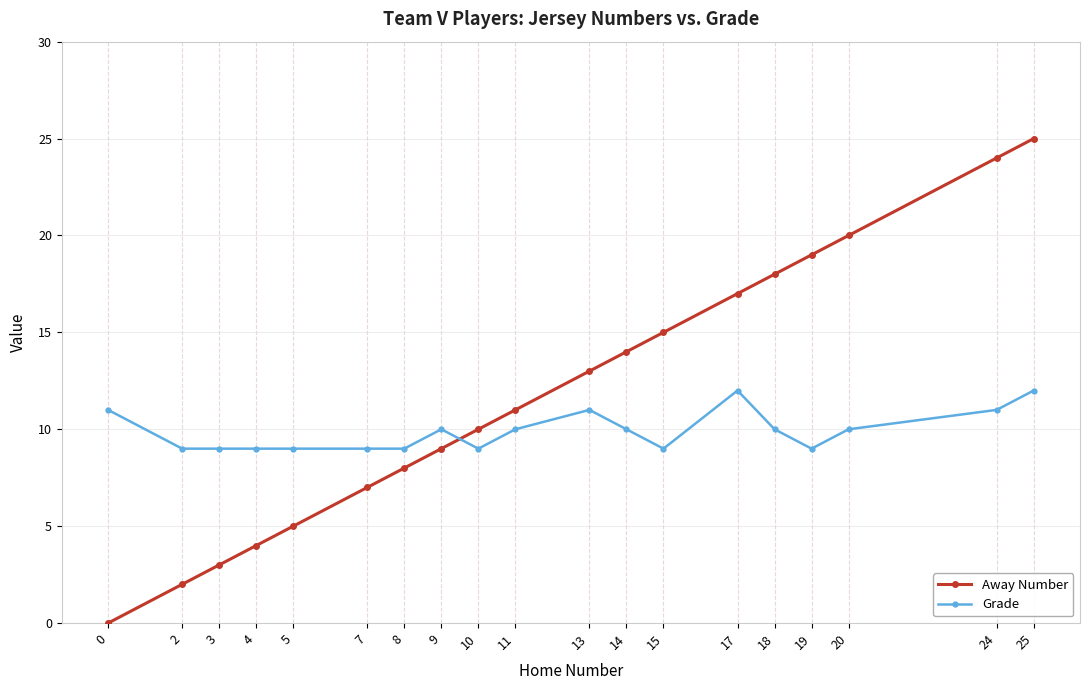

What is the difference between the second highest and minimum values in the Grade series?

3